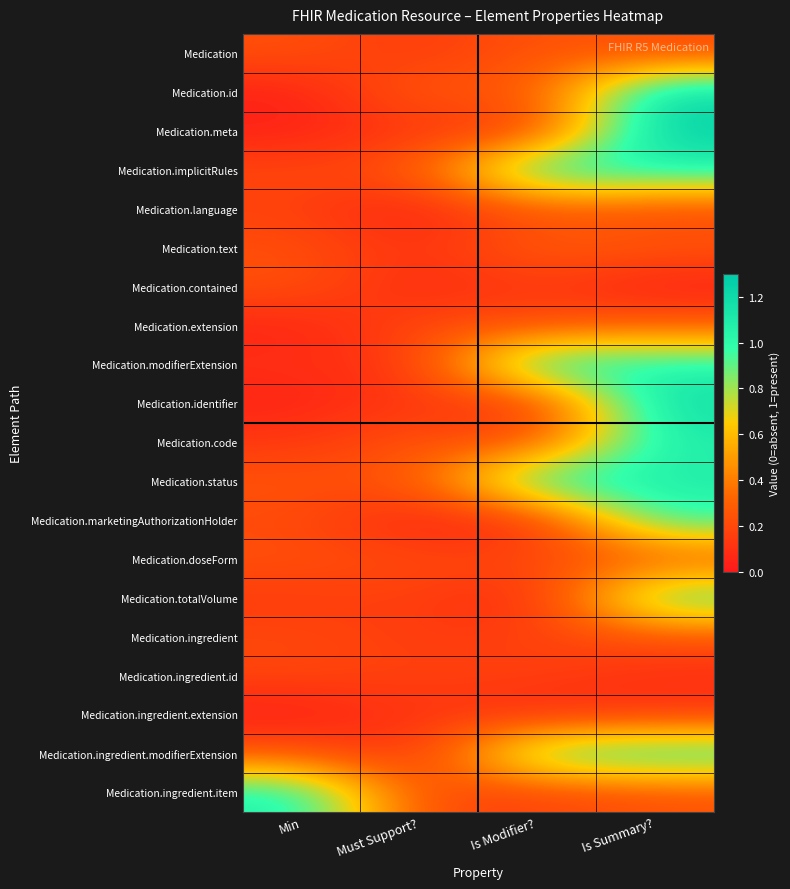

Reading left to right, what are all the values shown in this chart?

Medication: Min=0.2	Must Support?=0.1	Is Modifier?=0.3	Is Summary?=0.2
Medication.id: Min=0.0	Must Support?=0.3	Is Modifier?=0.2	Is Summary?=1.2
Medication.meta: Min=0.0	Must Support?=0.1	Is Modifier?=0.1	Is Summary?=1.3
Medication.implicitRules: Min=0.2	Must Support?=0.2	Is Modifier?=1.1	Is Summary?=1.1
Medication.language: Min=0.2	Must Support?=0.0	Is Modifier?=0.2	Is Summary?=0.2
Medication.text: Min=0.2	Must Support?=0.1	Is Modifier?=0.3	Is Summary?=0.3
Medication.contained: Min=0.2	Must Support?=0.1	Is Modifier?=0.1	Is Summary?=0.0
Medication.extension: Min=0.0	Must Support?=0.2	Is Modifier?=0.2	Is Summary?=0.3
Medication.modifierExtension: Min=0.1	Must Support?=0.1	Is Modifier?=1.1	Is Summary?=1.1
Medication.identifier: Min=0.0	Must Support?=0.1	Is Modifier?=0.1	Is Summary?=1.2
Medication.code: Min=0.1	Must Support?=0.2	Is Modifier?=0.2	Is Summary?=1.1
Medication.status: Min=0.2	Must Support?=0.2	Is Modifier?=1.1	Is Summary?=1.1
Medication.marketingAuthorizationHolder: Min=0.2	Must Support?=0.0	Is Modifier?=0.1	Is Summary?=1.0
Medication.doseForm: Min=0.2	Must Support?=0.2	Is Modifier?=0.2	Is Summary?=0.2
Medication.totalVolume: Min=0.1	Must Support?=0.2	Is Modifier?=0.0	Is Summary?=1.0
Medication.ingredient: Min=0.2	Must Support?=0.1	Is Modifier?=0.2	Is Summary?=0.2
Medication.ingredient.id: Min=0.2	Must Support?=0.2	Is Modifier?=0.2	Is Summary?=0.1
Medication.ingredient.extension: Min=0.0	Must Support?=0.1	Is Modifier?=0.1	Is Summary?=0.1
Medication.ingredient.modifierExtension: Min=0.3	Must Support?=0.1	Is Modifier?=1.0	Is Summary?=1.1
Medication.ingredient.item: Min=1.1	Must Support?=0.2	Is Modifier?=0.2	Is Summary?=0.2